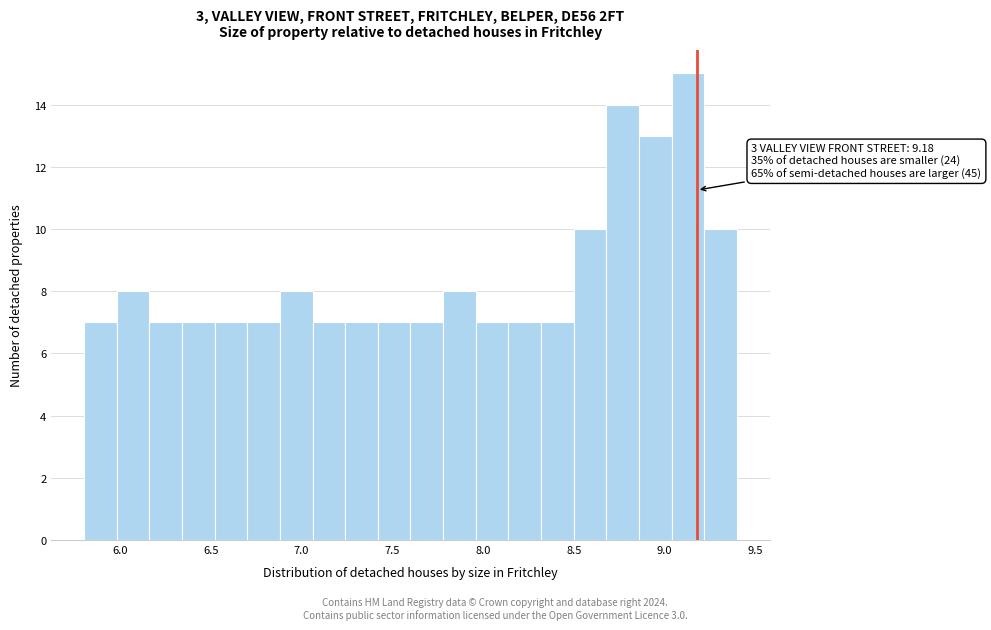

Around what value on the x-axis is the tallest bar? Give the approximate position of its centre, as read against the axis.

9.15